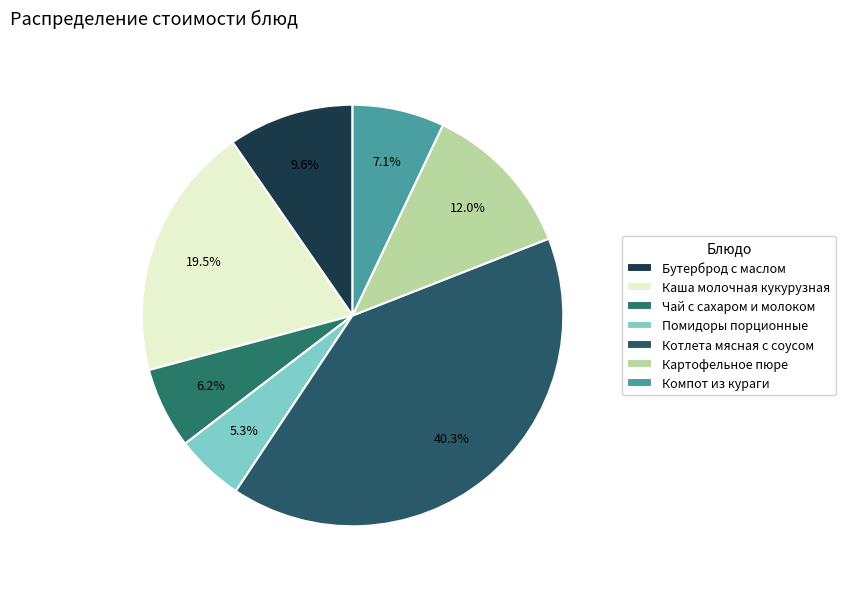

How many slices are in this pie chart?

7